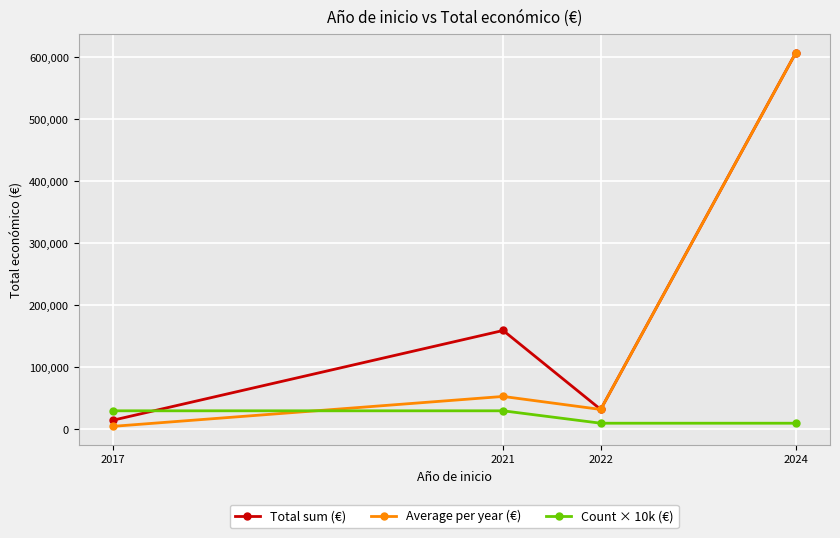

Between which two adjacent categories do Count × 10k (€) and Average per year (€) first intersect?

2017 and 2021